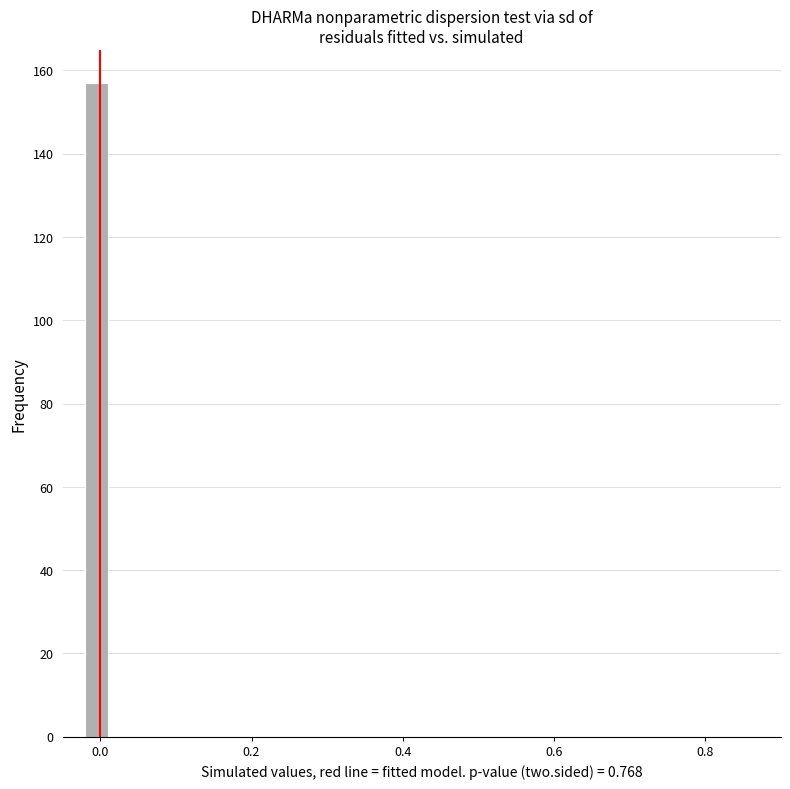

Read against the x-axis, roughly where is the centre of the tallest bar?

0.00